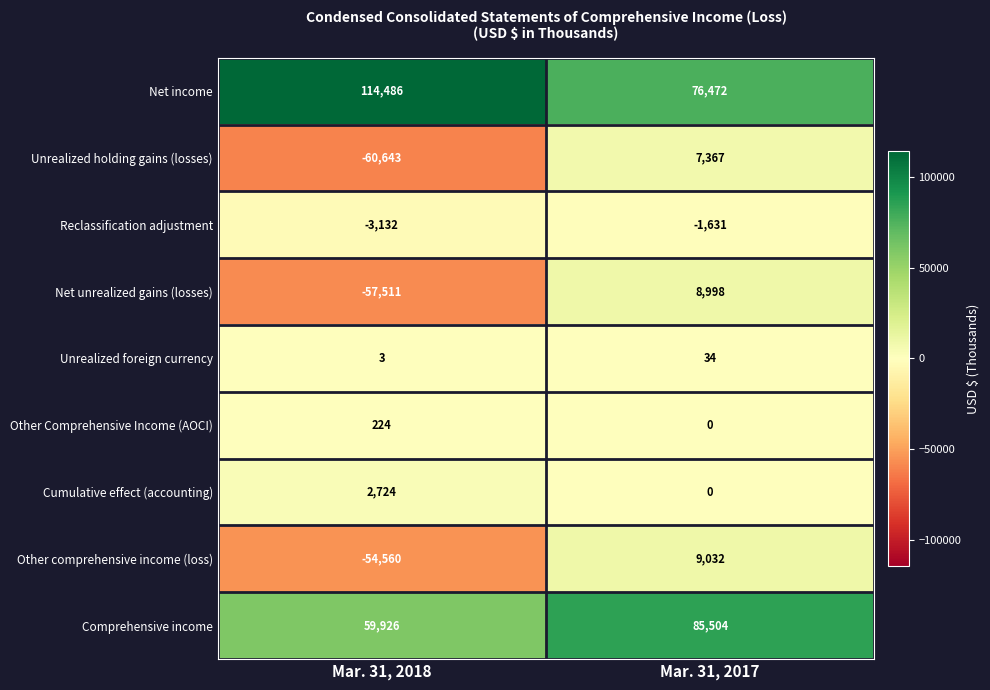

Is it true that Cumulative effect (accounting) equals 1502 at Mar. 31, 2017?

False